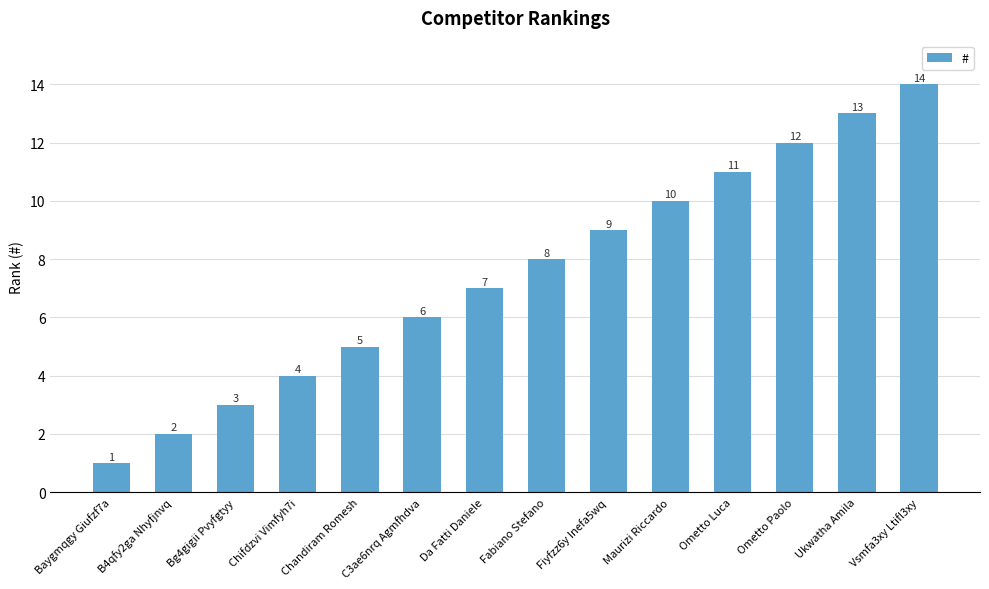

Reading left to right, what are all the values shown in this chart?

Baygmqgy Giufzf7a=1	B4qfy2ga Nhyfjnvq=2	Bg4gigii Pvyfgtyy=3	Chifdzvi Vimfyh7i=4	Chandiram Romesh=5	C3ae6nrq Agmfhdva=6	Da Fatti Daniele=7	Fabiano Stefano=8	Fiyfzz6y Inefa5wq=9	Maurizi Riccardo=10	Ometto Luca=11	Ometto Paolo=12	Ukwatha Amila=13	Vsmfa3xy Ltifl3xy=14